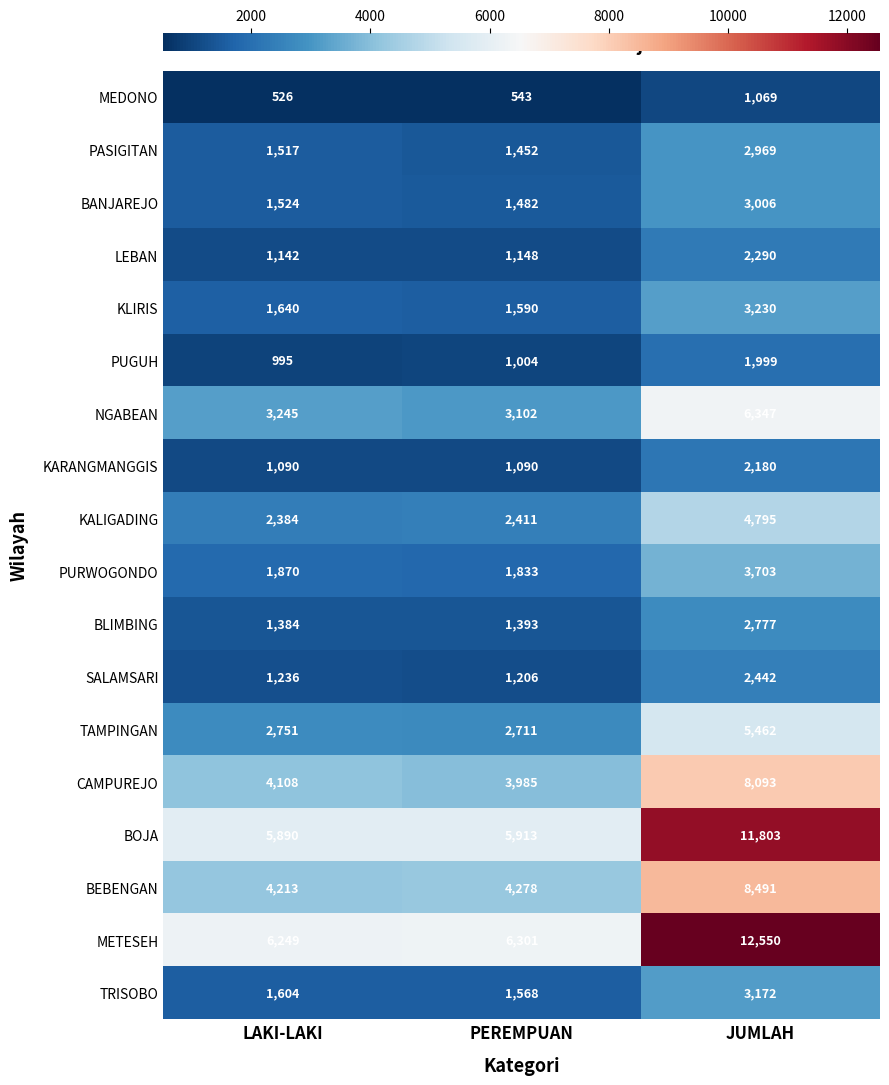

Is it true that MEDONO equals 1069 at JUMLAH?

True